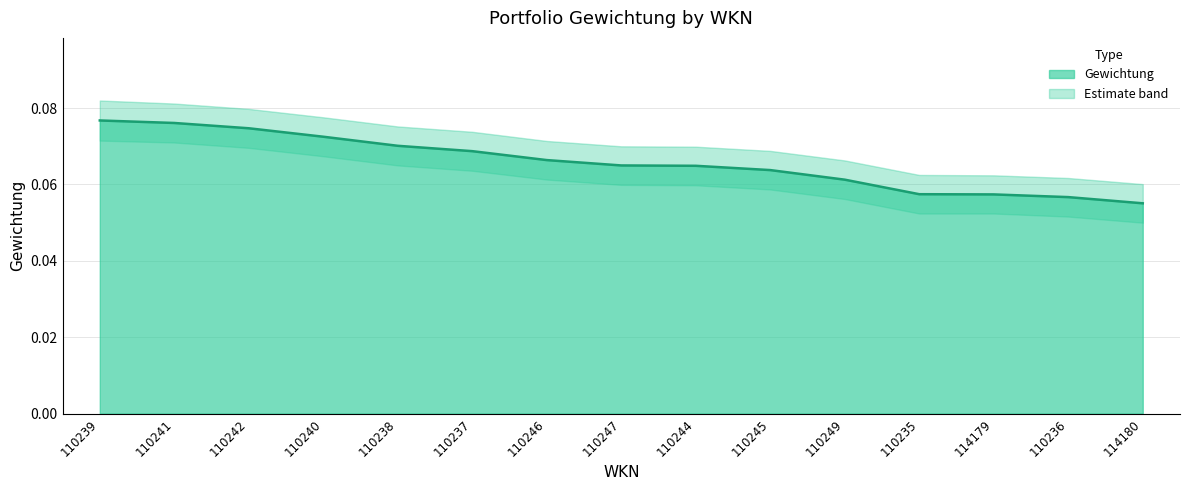

How many values are between 0 and 1?

15